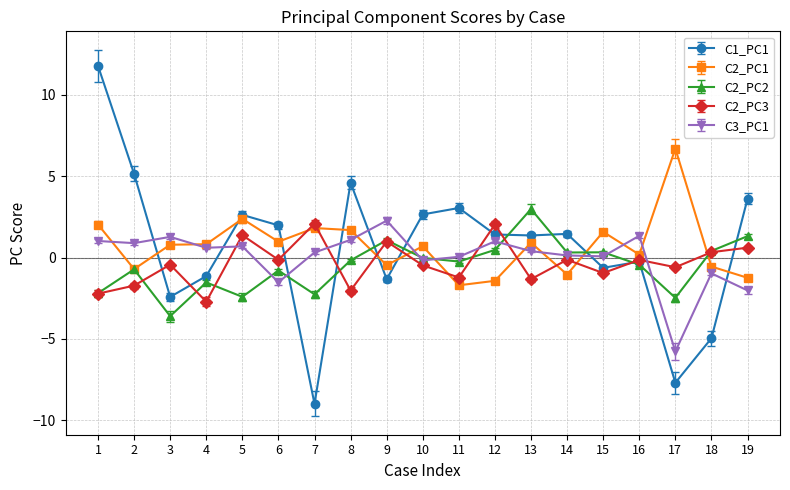

Does the chart display data point markers on the line(s)?

Yes